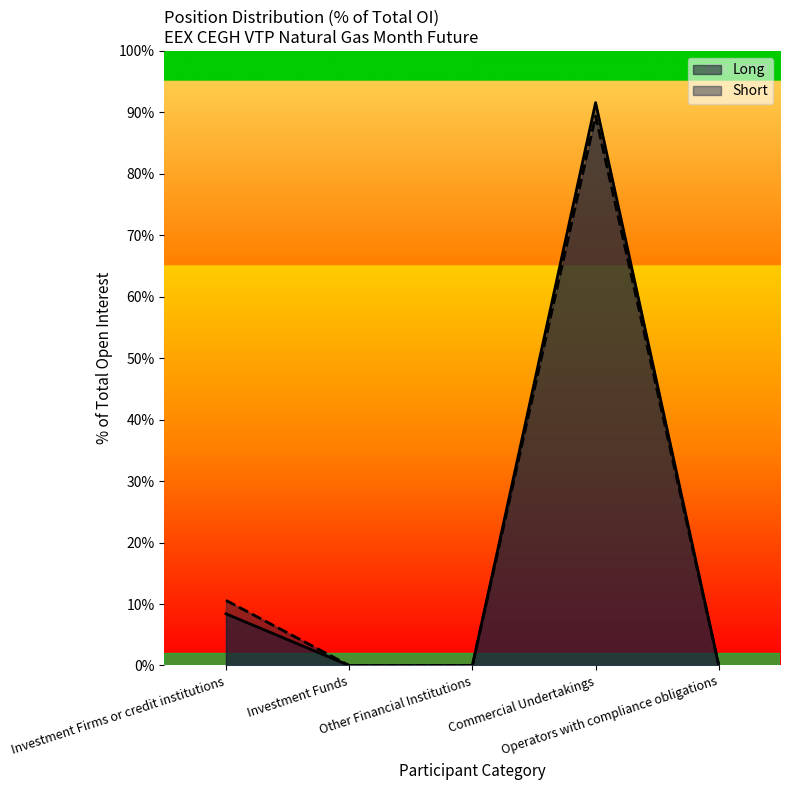

Reading left to right, list all the values displayed in this chart.

Long: 8.4	0.0	0.0	91.6	0.0
Short: 10.6	0.0	0.0	89.4	0.0